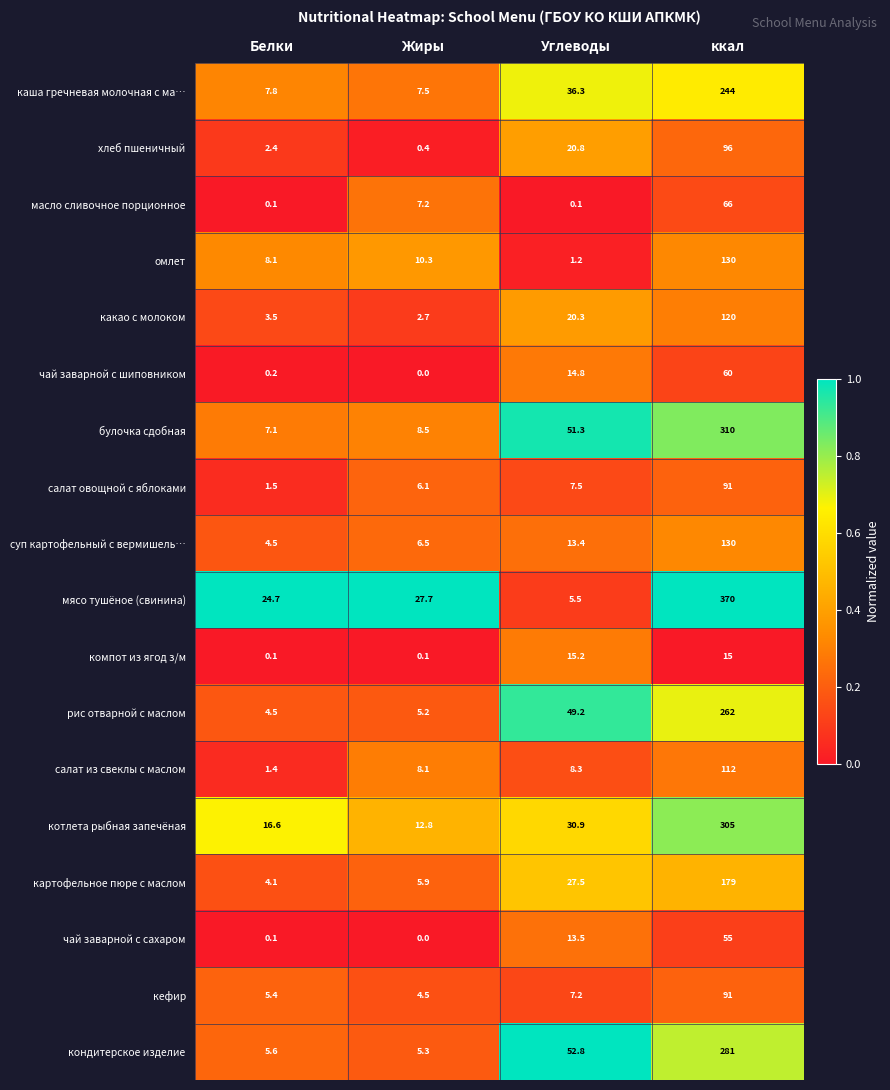

What is the greatest value displayed?

370.0